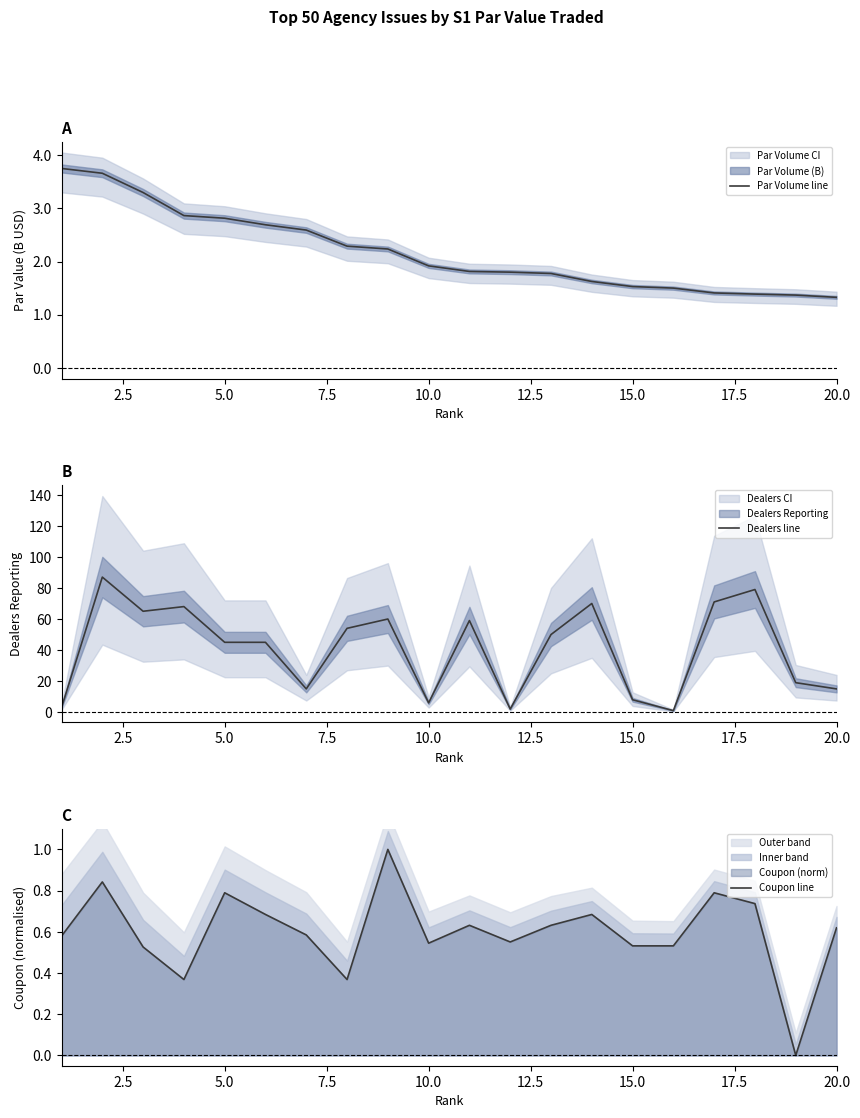

Is it true that Dealers line equals 8 at 15.0?

True